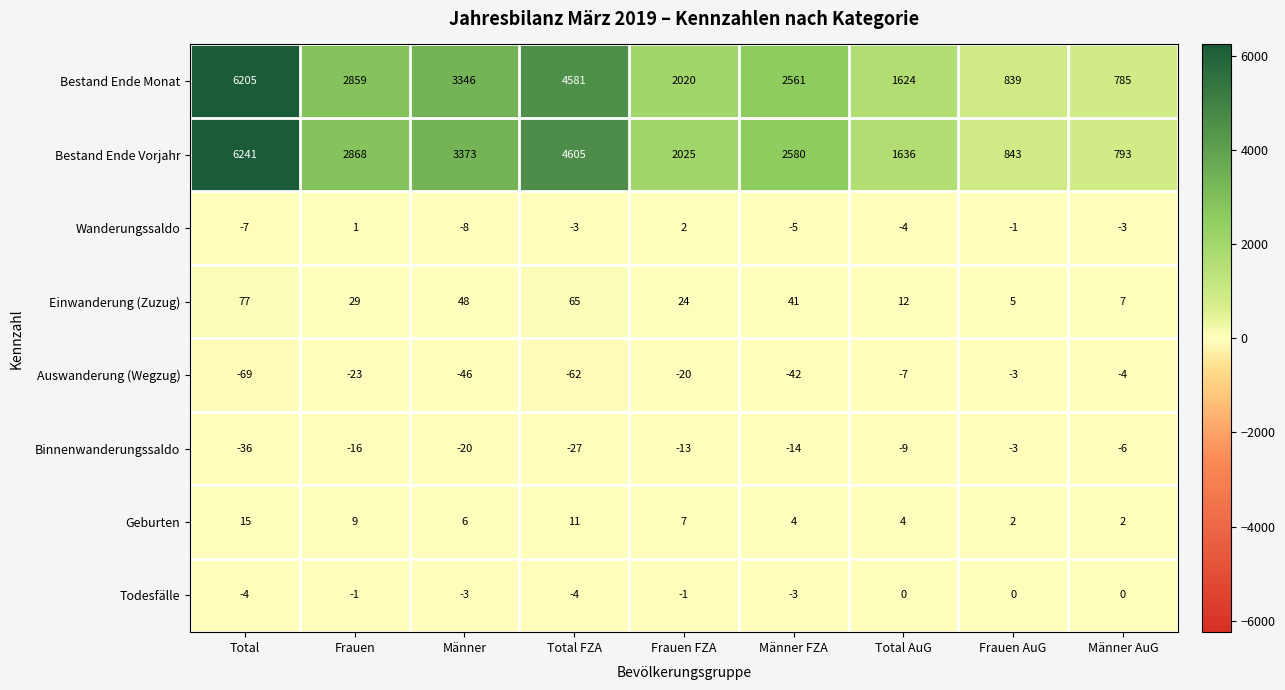

List the labels in order of Bestand Ende Vorjahr value, largest first.

Total, Total FZA, Männer, Frauen, Männer FZA, Frauen FZA, Total AuG, Frauen AuG, Männer AuG